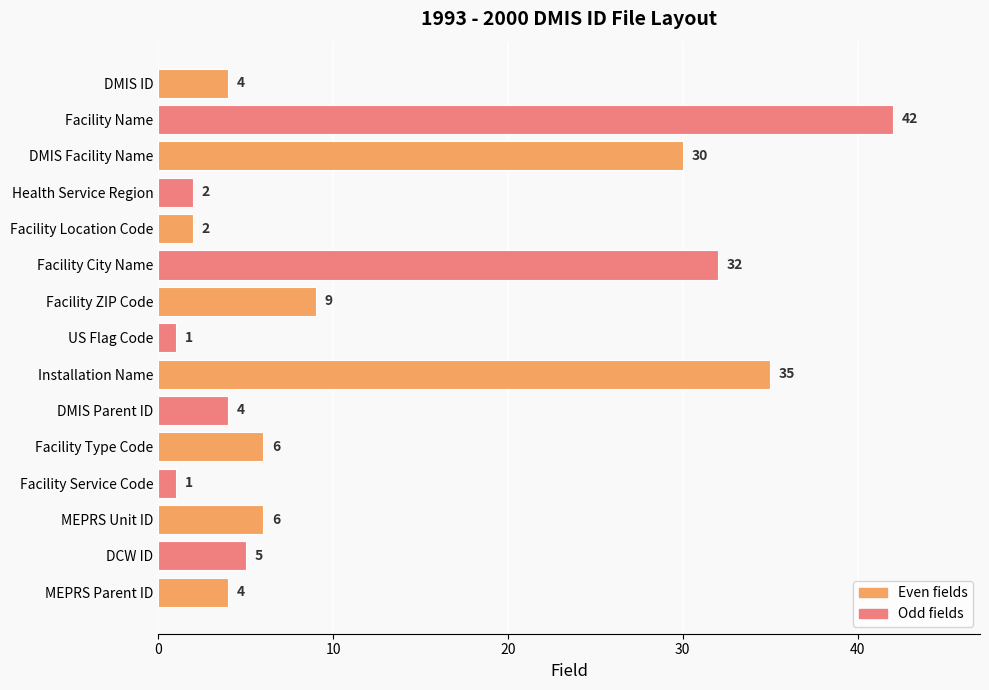

What is the label of the 2nd bar from the top?

Facility Name